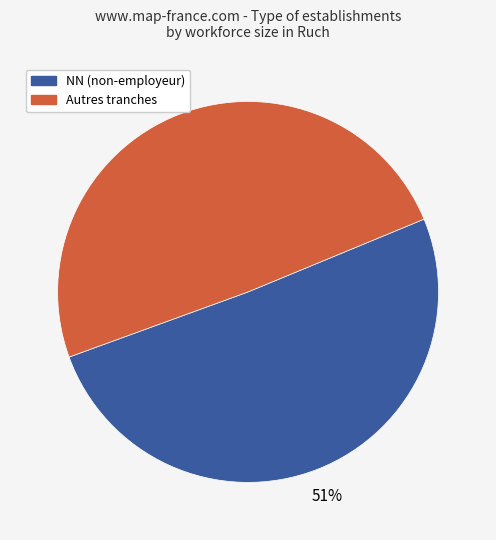

What is the largest slice in the pie chart?

NN (non-employeur)